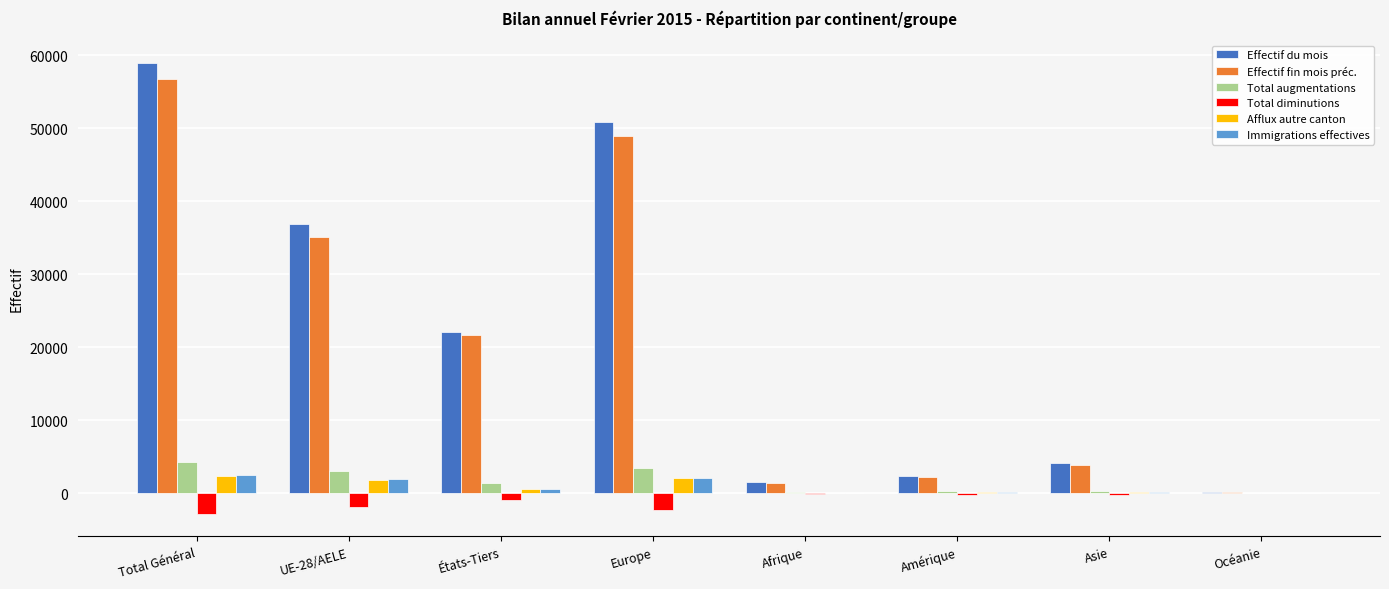

At which category is the sum across all series the highest?

Total Général